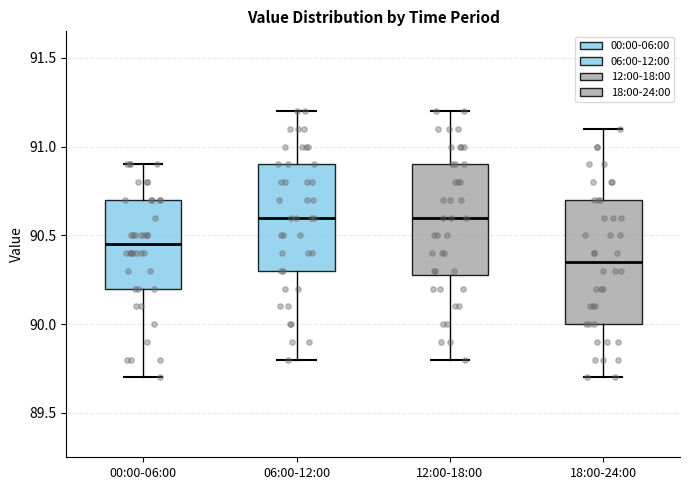

Reading left to right, transcribe this box plot: for each box, give where its median line is, the range the box spans, and where its two whiskers end, as read against the y-axis. The values are not printed on the chart, so give them approximately, as read against the axis.

00:00-06:00: median 90.45, box 90.20 to 90.70, whiskers 89.70 to 90.90
06:00-12:00: median 90.60, box 90.30 to 90.90, whiskers 89.80 to 91.20
12:00-18:00: median 90.60, box 90.30 to 90.90, whiskers 89.80 to 91.20
18:00-24:00: median 90.35, box 90.00 to 90.70, whiskers 89.70 to 91.10